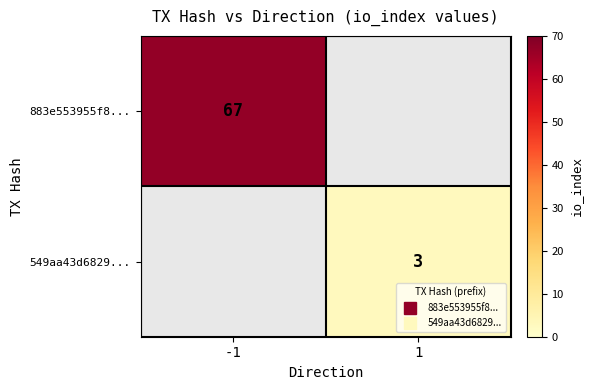

Count the number of categories in the chart.

2